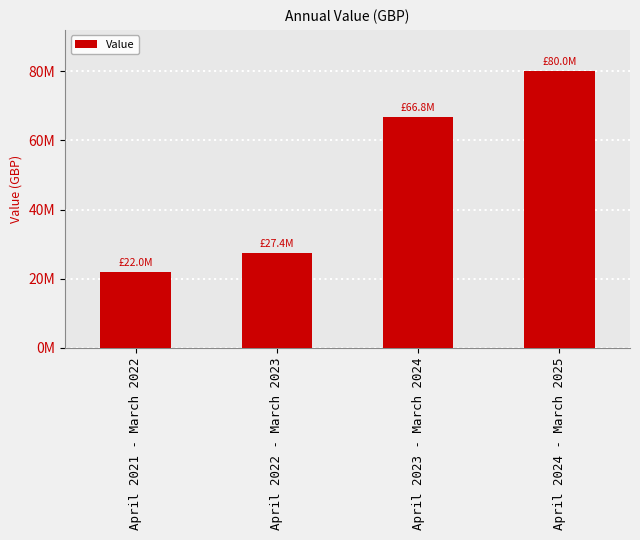

At which label does the data first exceed 66837182?

April 2024 - March 2025